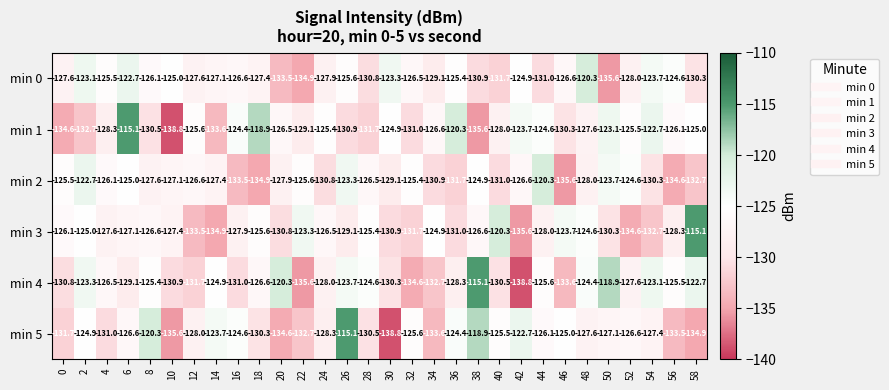

Which series changed the most between 22 and 48?

min 0